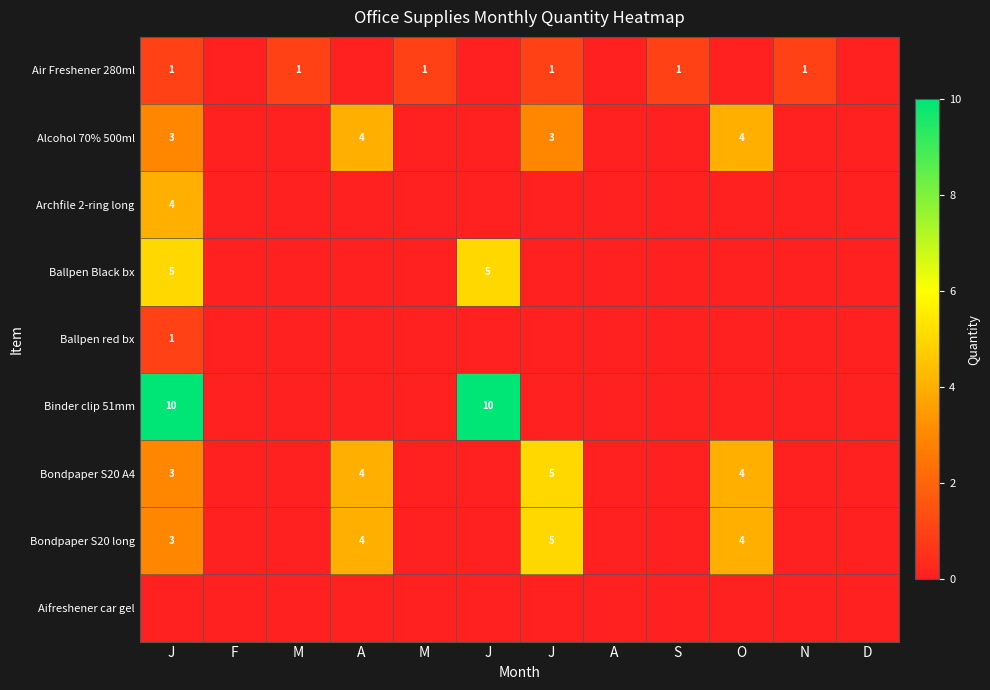

At how many categories does at least one series exceed 8?

2